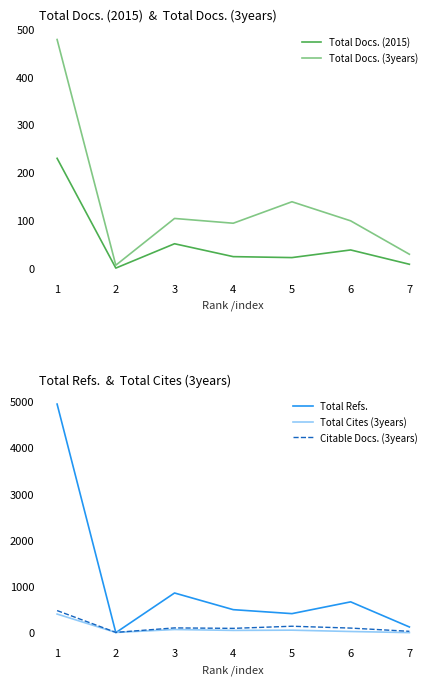

At which label does Total Docs. (2015) first exceed 24?

1